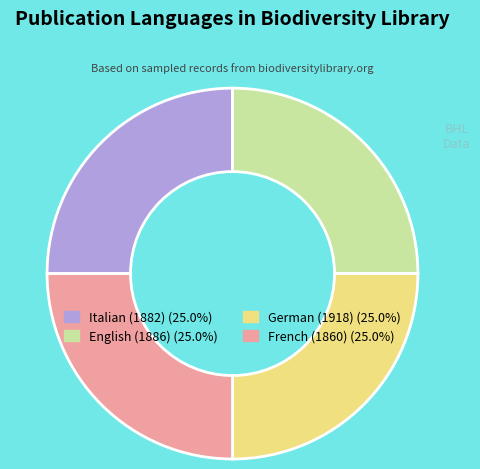

Does French (1860) account for over 50% of the chart?

No